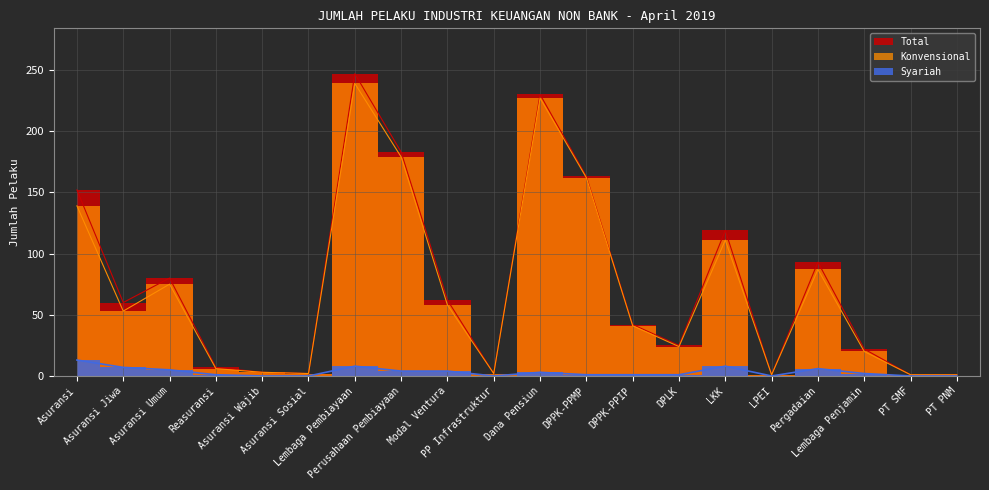

What is the label of the 13th point from the right?

Perusahaan Pembiayaan